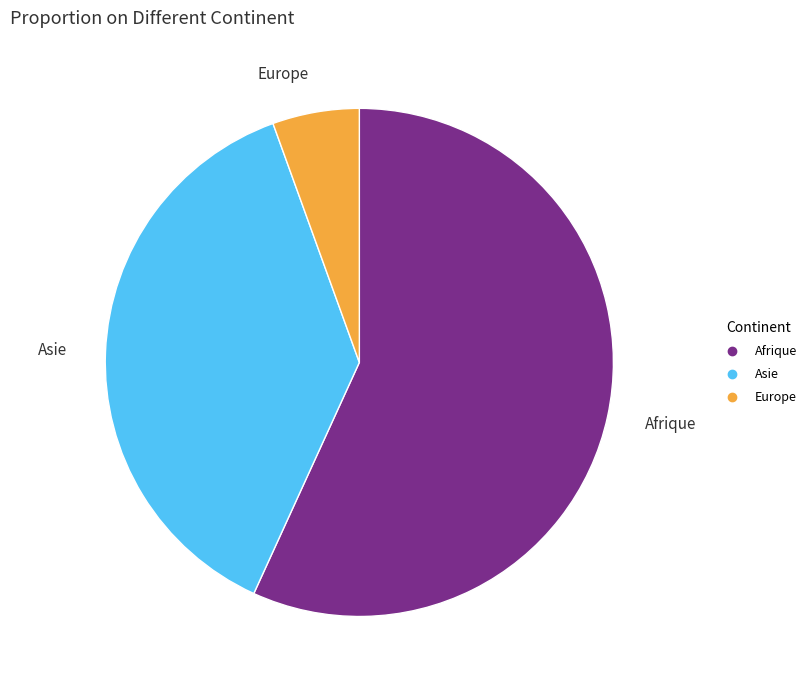

Which category has the smallest portion of the pie?

Europe